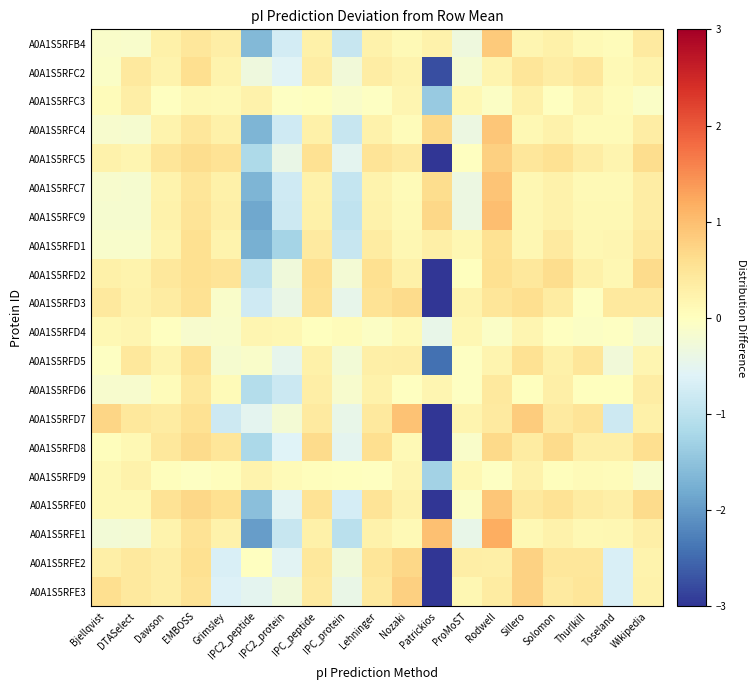

At how many categories does at least one series exceed -2?

19